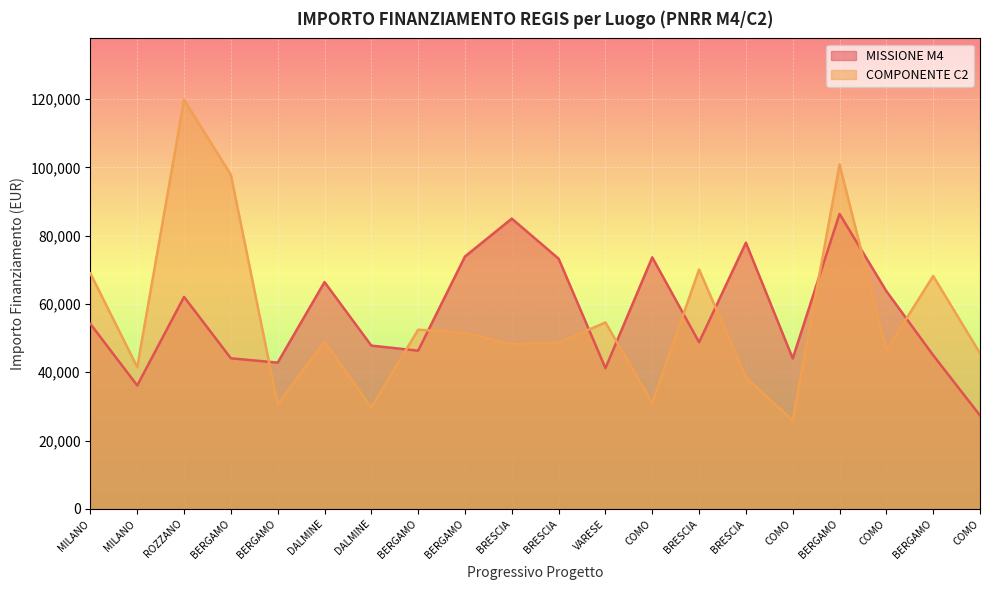

In MISSIONE M4, how many points are higher than both neighbors (excluding endpoints)?

6